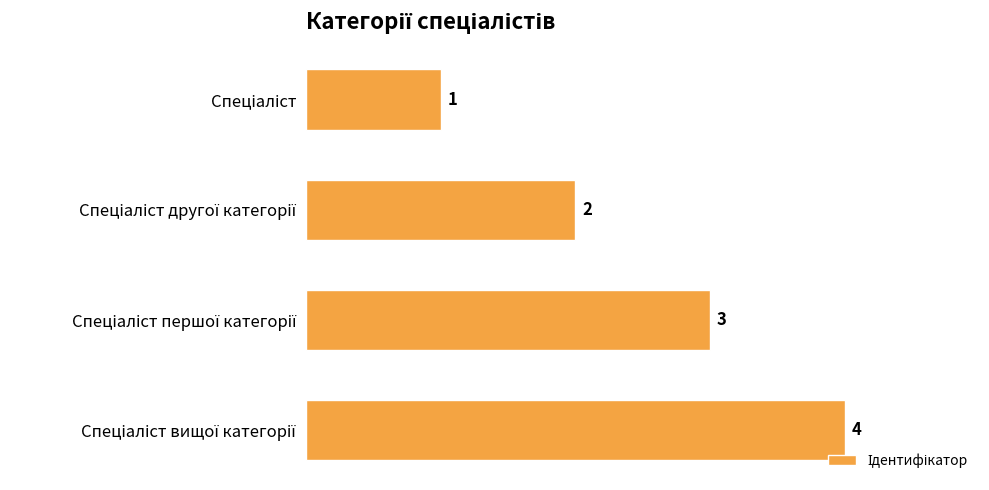

Count the values in the range 2 to 4.

3